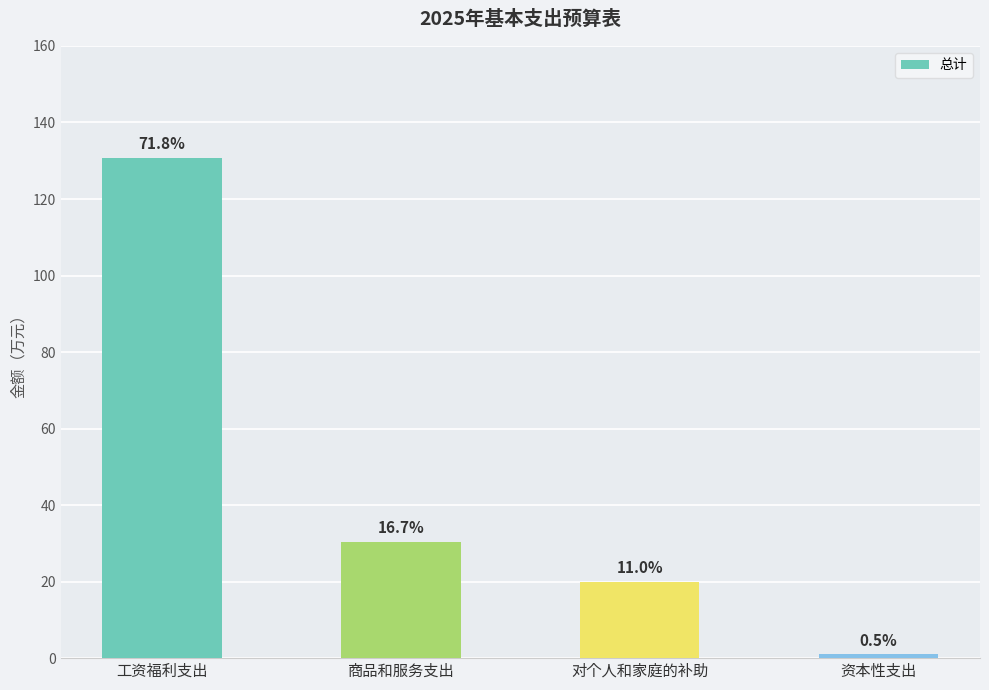

Are the bars horizontal?

No